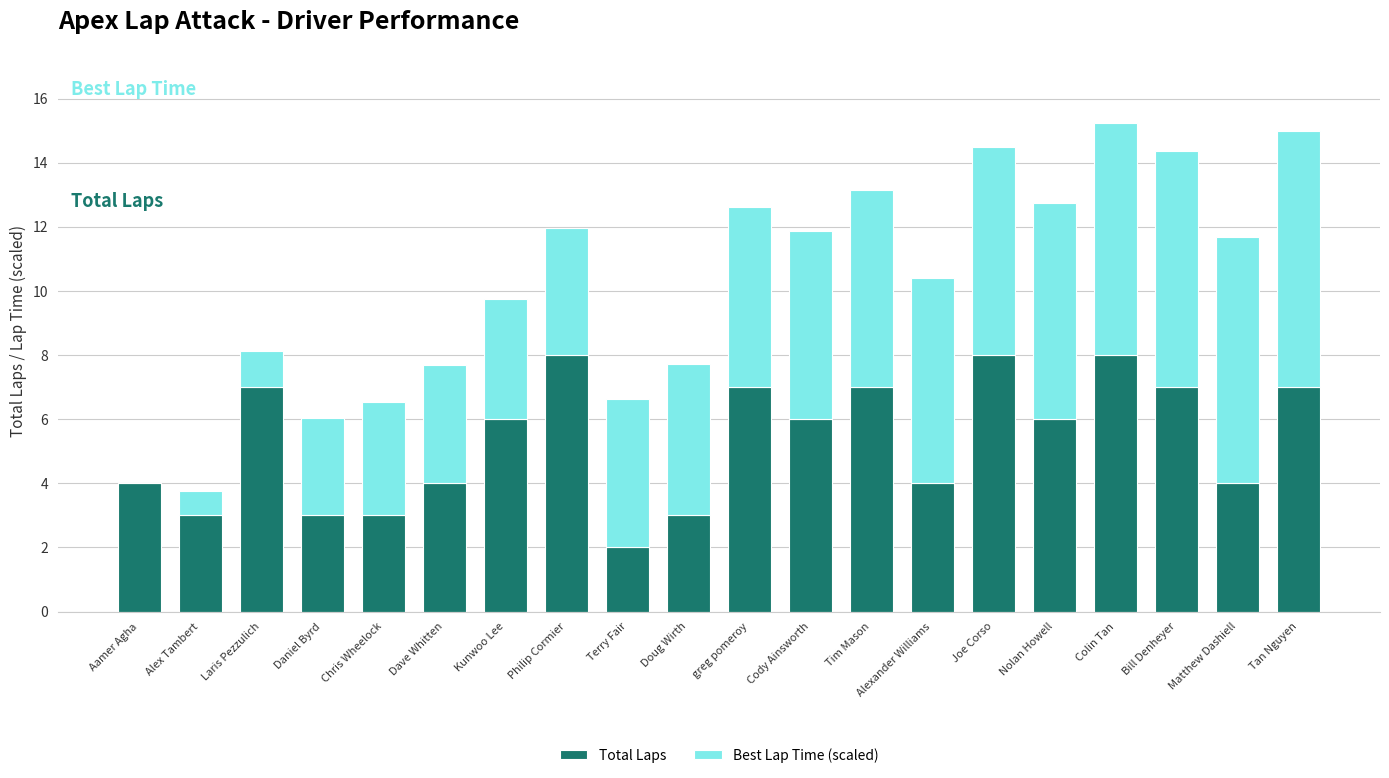

What is the maximum value for Total Laps?

8.0